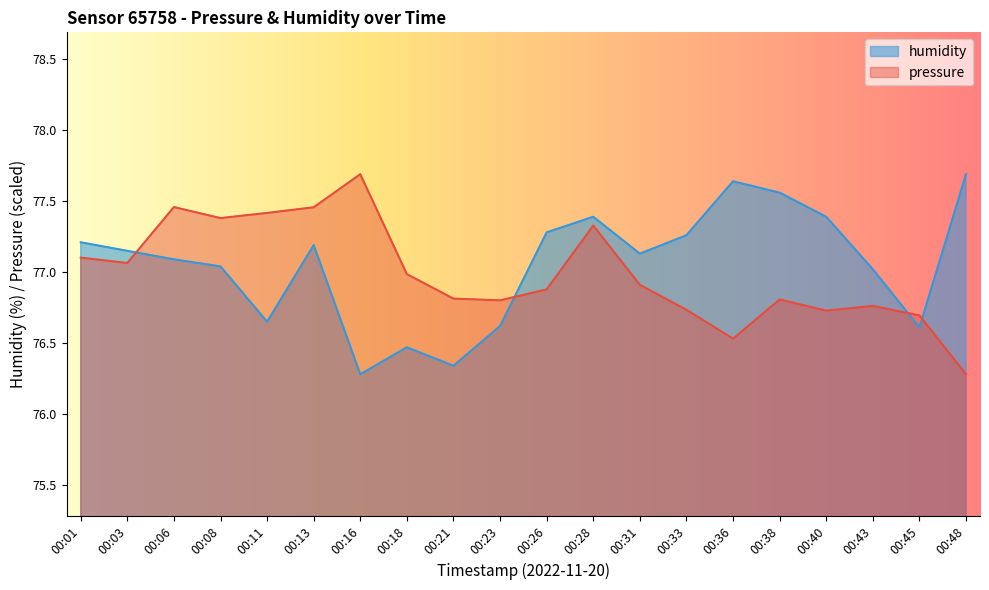

The value of pressure at 00:21 is 100.2. True or false?

False